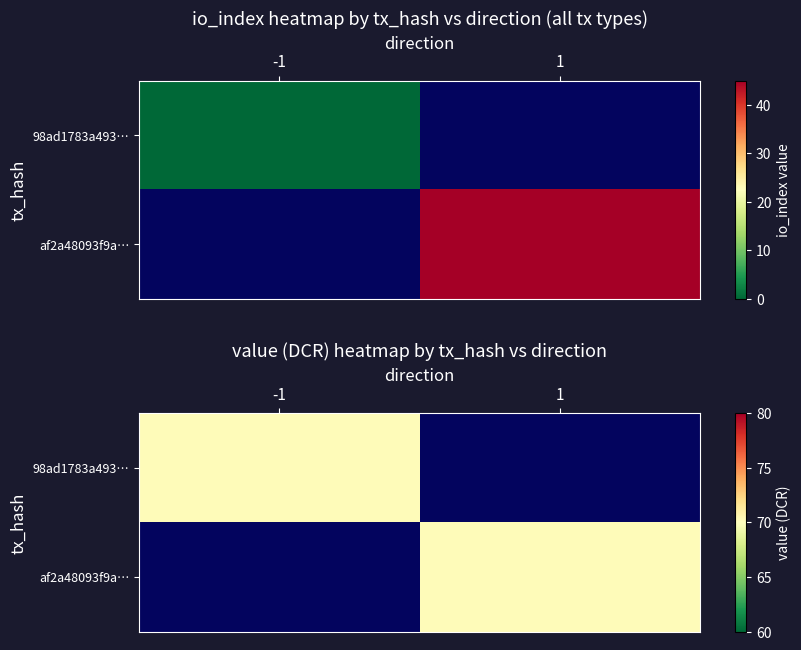

Is the value of 98ad1783a49321000afc108820e7f056d1f05d5 at direction greater than the value of af2a48093f9aefbc606a14f1bfed3d24f689382 at direction?

No